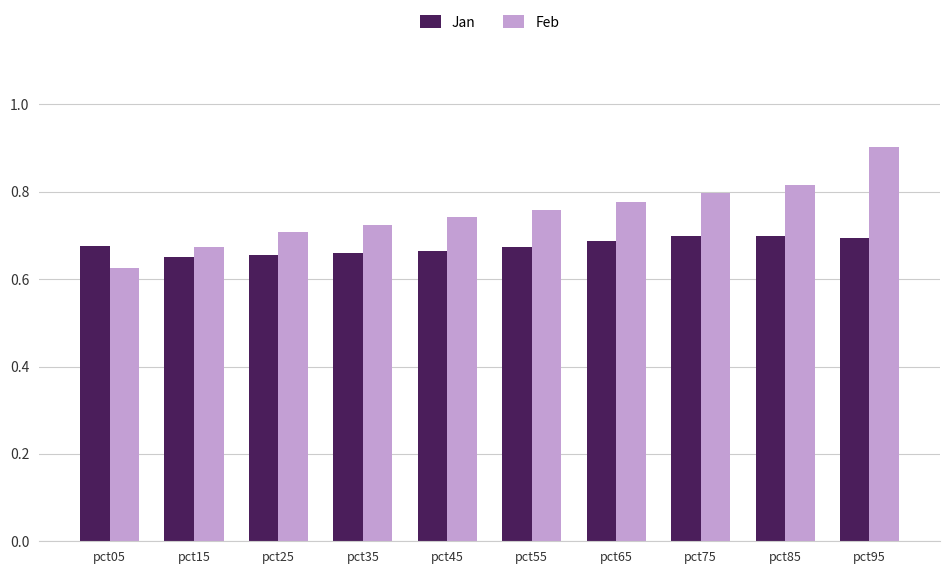

Is it true that Jan equals 1.2 at pct65?

False